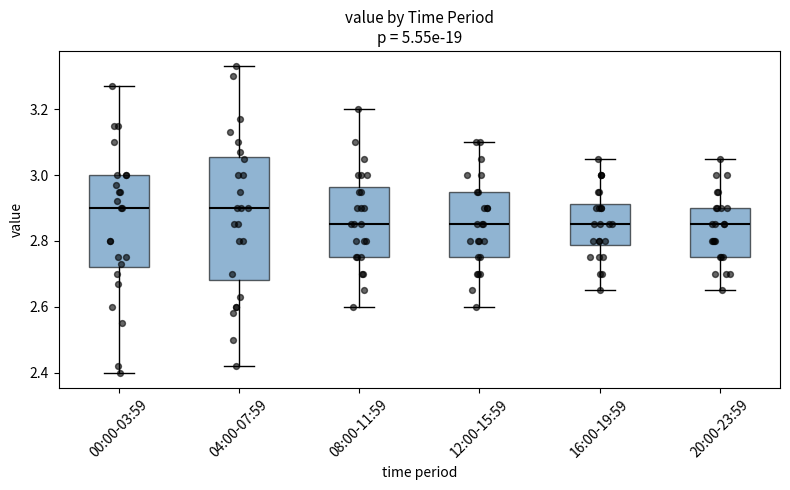

Reading left to right, read every box against the y-axis: the position of its median line, the range the box covers, and the ends of its whiskers. The values are not printed on the chart, so give them approximately, as read against the axis.

00:00-03:59: median 2.90, box 2.72 to 3.00, whiskers 2.40 to 3.28
04:00-07:59: median 2.90, box 2.68 to 3.06, whiskers 2.42 to 3.34
08:00-11:59: median 2.86, box 2.76 to 2.96, whiskers 2.60 to 3.20
12:00-15:59: median 2.86, box 2.76 to 2.96, whiskers 2.60 to 3.10
16:00-19:59: median 2.86, box 2.78 to 2.92, whiskers 2.66 to 3.06
20:00-23:59: median 2.86, box 2.76 to 2.90, whiskers 2.66 to 3.06